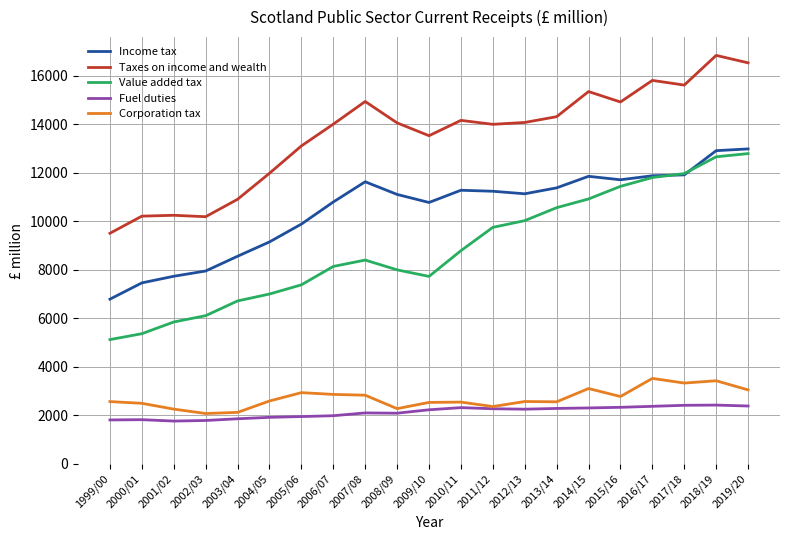

True or false: Value added tax and Fuel duties intersect in this chart.

False